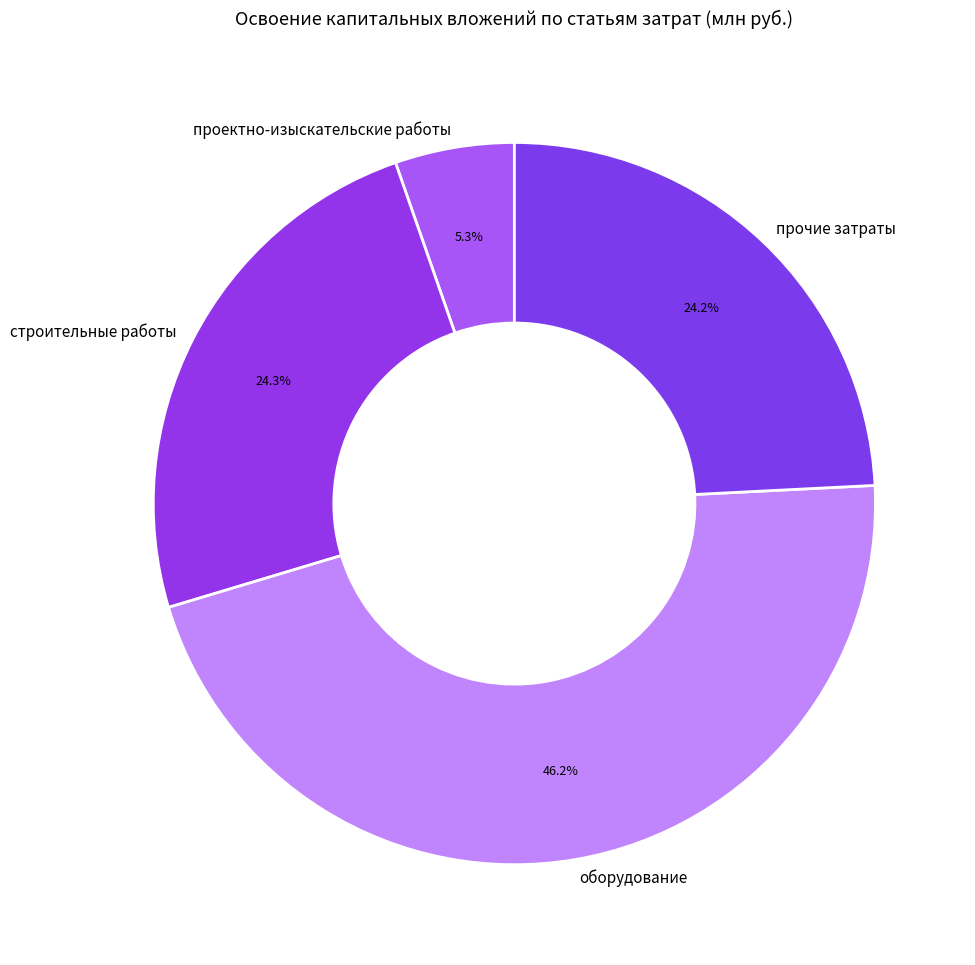

Which category has the biggest portion of the pie?

оборудование